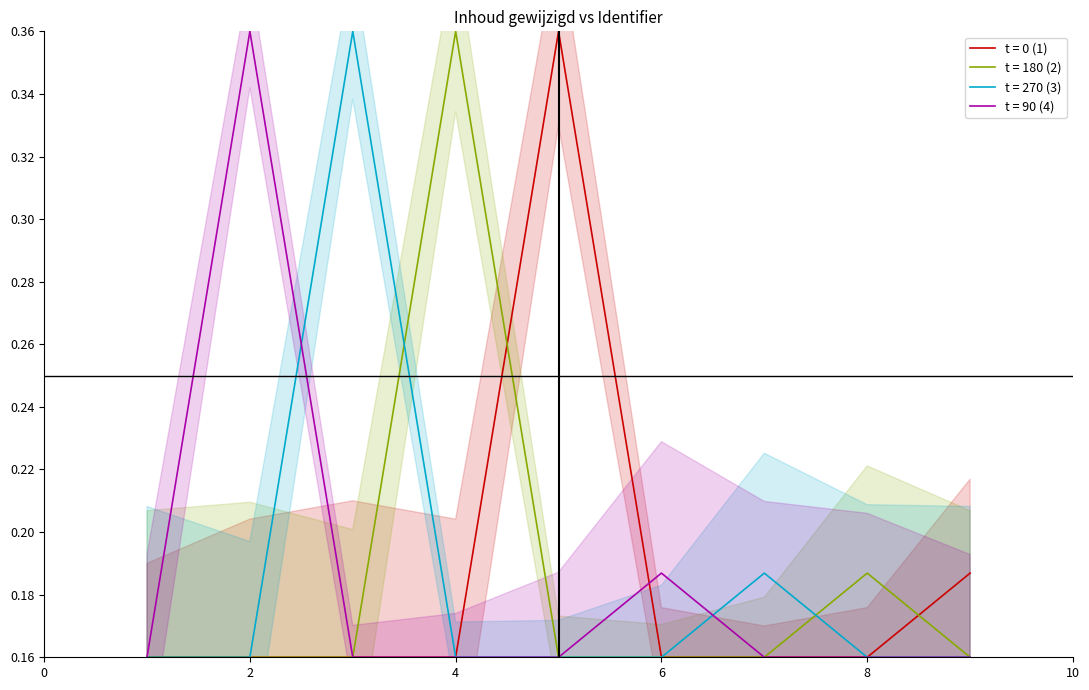

After their last crossing, which series has the higher values: t = 270 (3) or t = 90 (4)?

t = 90 (4)